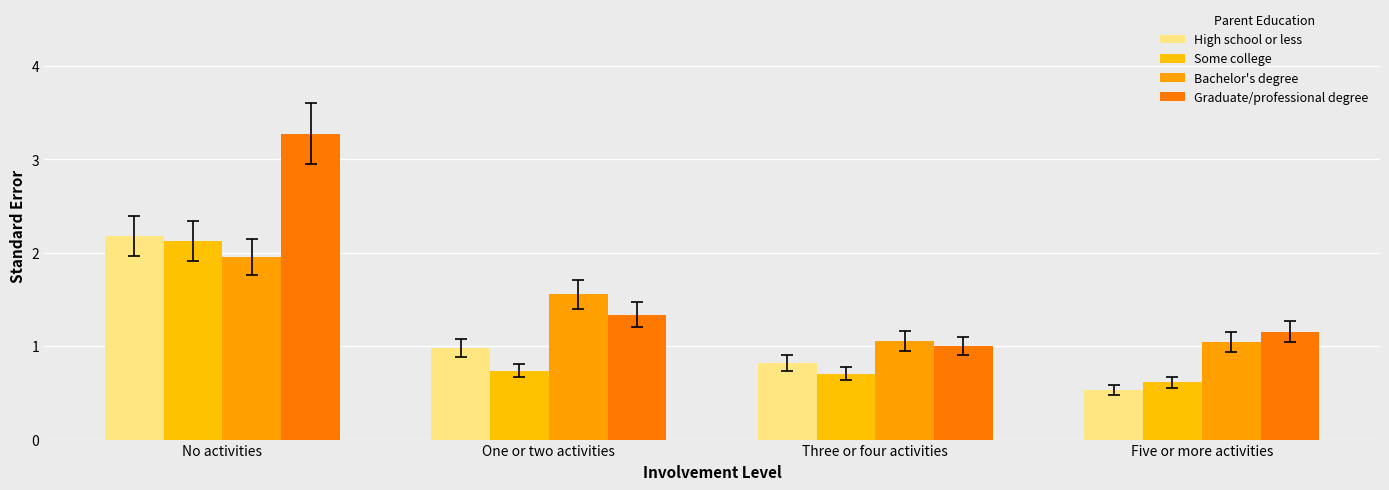

What is the sum of the Bachelor's degree values at Three or four activities and One or two activities?

2.6